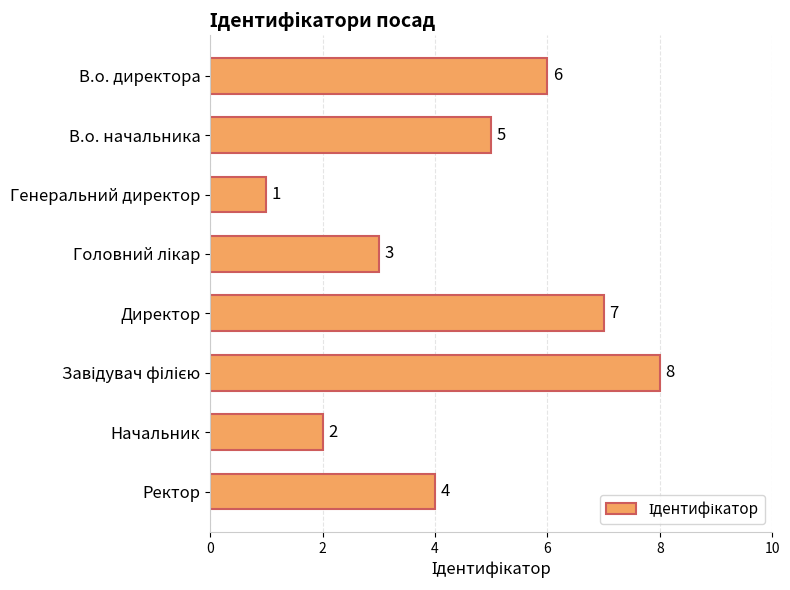

At which label is the value closest to 4?

Ректор